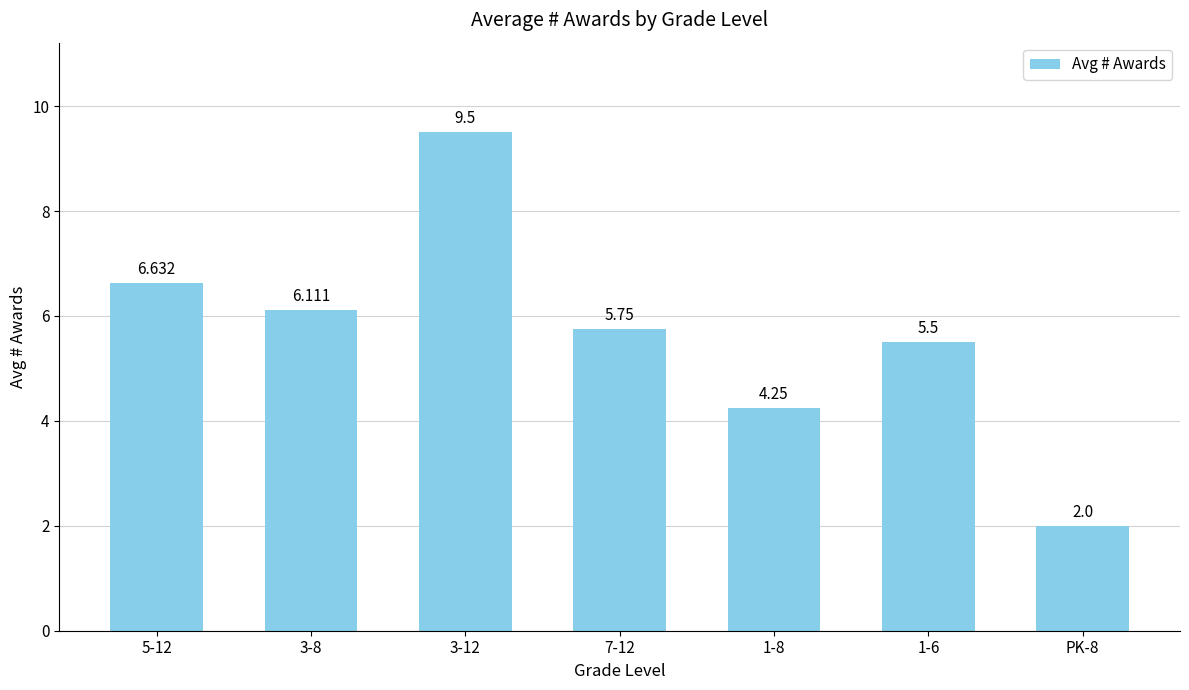

What is the difference between the second highest and minimum values?

4.6